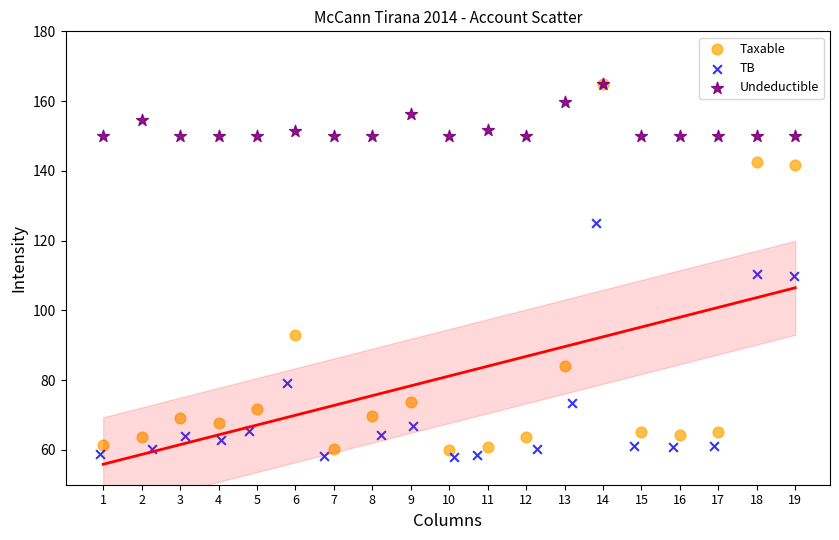

Which series has the largest Y range (max minus min)?

Taxable